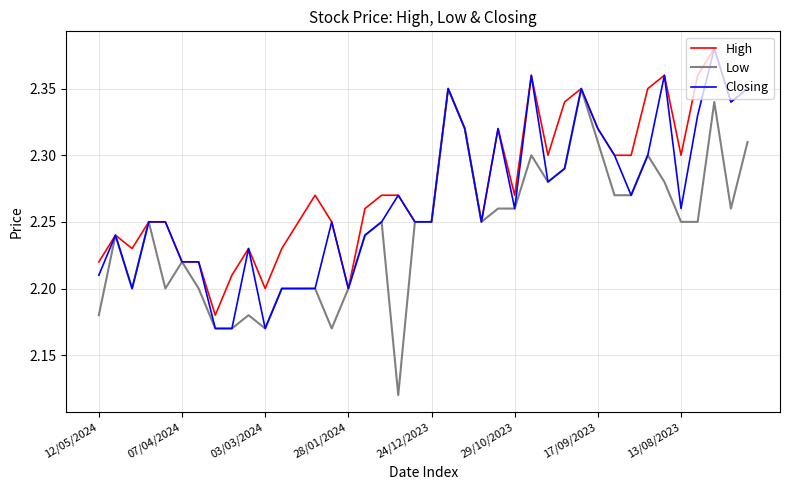

List the series in order of their overall mean, lowest first.

Low, Closing, High